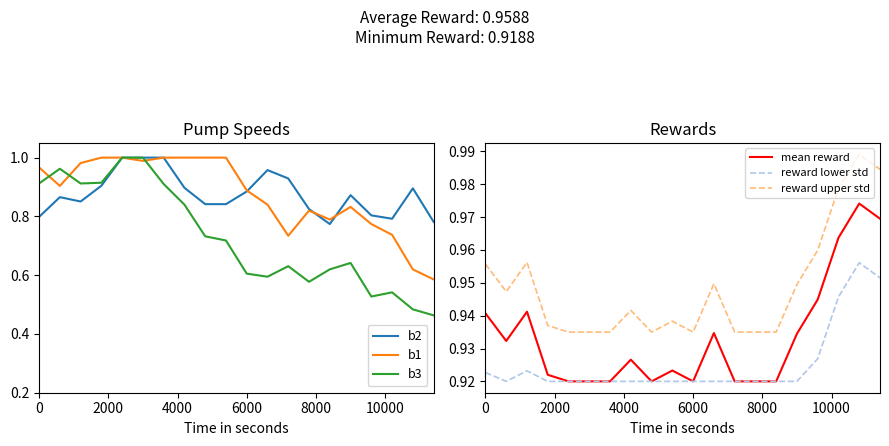

What is the difference between the maximum and second lowest values in the b1 series?

0.4